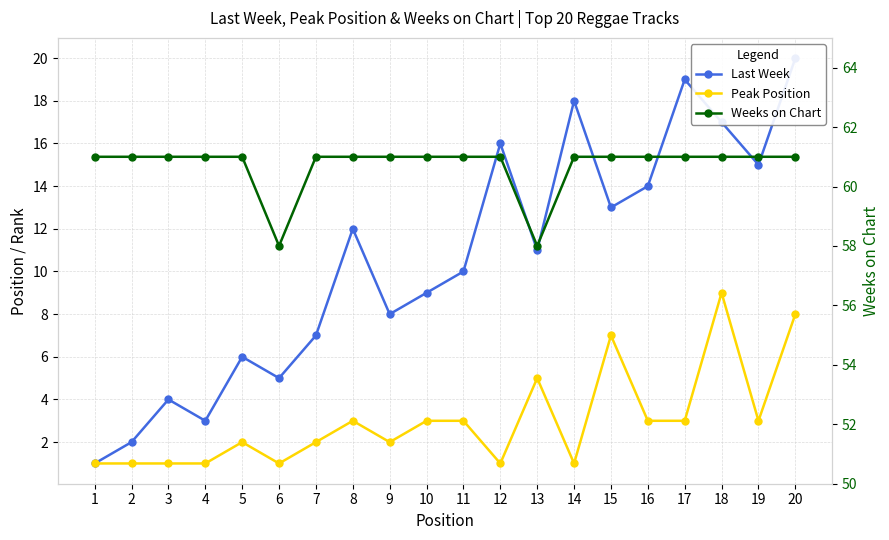

Reading right to left, list all the values displayed in this chart.

Last Week: 20=20	19=15	18=17	17=19	16=14	15=13	14=18	13=11	12=16	11=10	10=9	9=8	8=12	7=7	6=5	5=6	4=3	3=4	2=2	1=1
Peak Position: 20=8	19=3	18=9	17=3	16=3	15=7	14=1	13=5	12=1	11=3	10=3	9=2	8=3	7=2	6=1	5=2	4=1	3=1	2=1	1=1
Weeks on Chart: 20=61	19=61	18=61	17=61	16=61	15=61	14=61	13=58	12=61	11=61	10=61	9=61	8=61	7=61	6=58	5=61	4=61	3=61	2=61	1=61